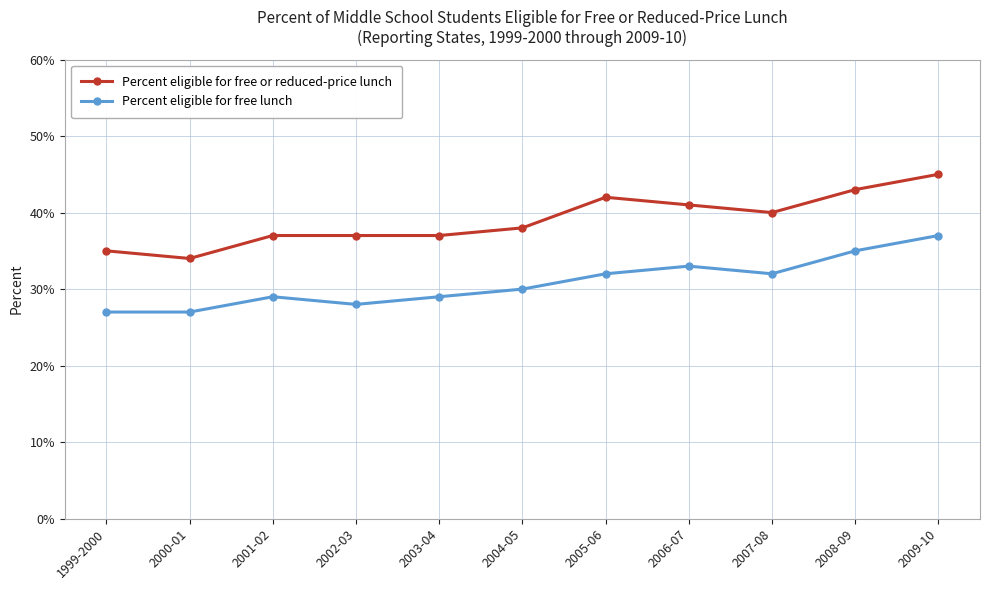

What is the difference between the maximum and minimum values in the Percent eligible for free lunch series?

10